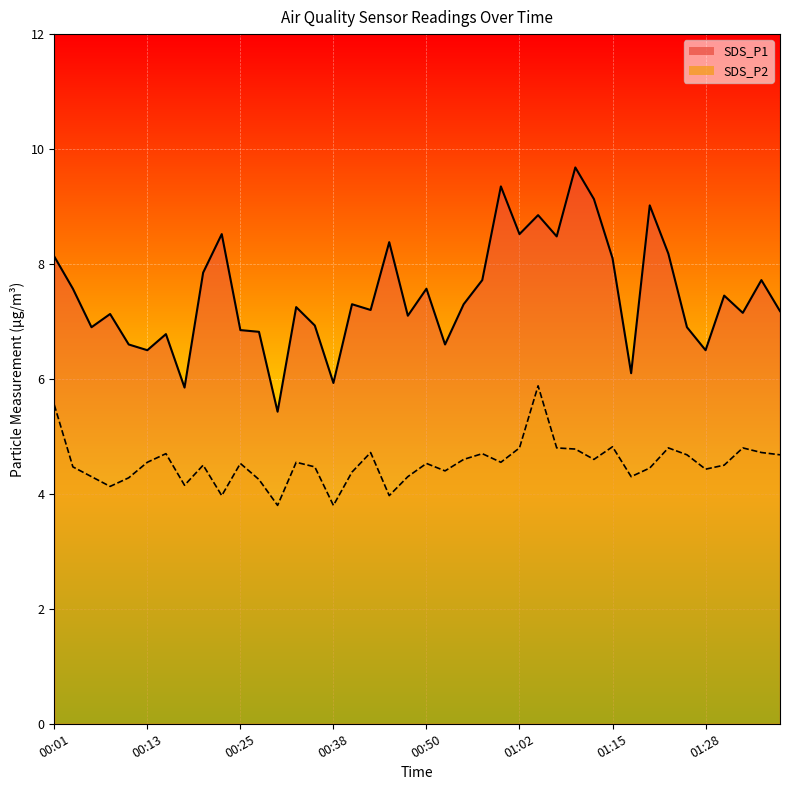

How many lines are shown in the chart?

2